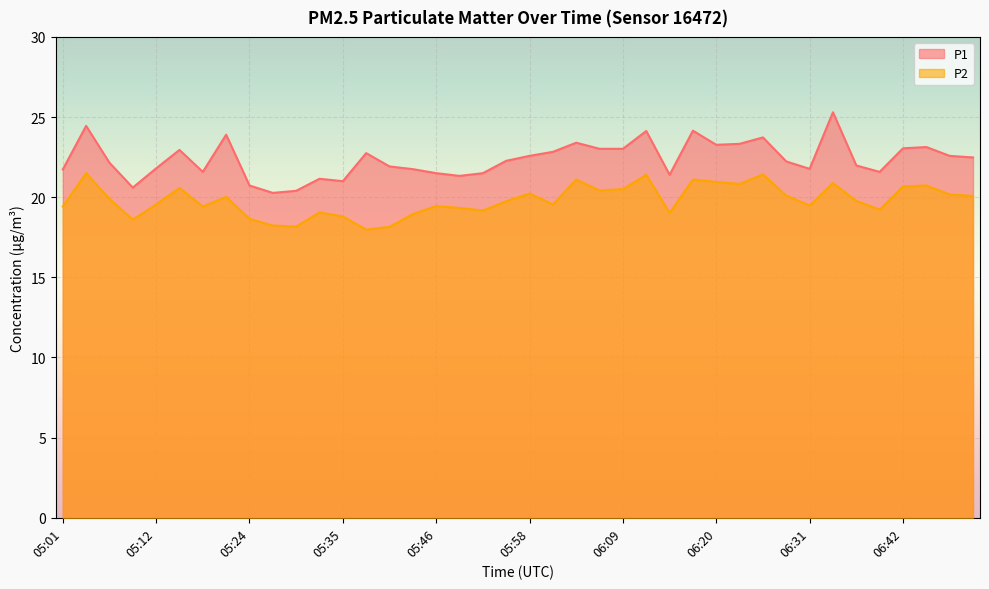

Reading right to left, list all the values displayed in this chart.

P1: 06:51=22.5	06:48=22.6	06:45=23.1	06:42=23.1	06:39=21.6	06:37=22.0	06:34=25.3	06:31=21.8	06:28=22.2	06:25=23.7	06:23=23.3	06:20=23.3	06:17=24.1	06:14=21.4	06:11=24.1	06:09=23.0	06:06=23.0	06:03=23.4	06:00=22.8	05:58=22.6	05:55=22.3	05:52=21.5	05:49=21.3	05:46=21.5	05:44=21.8	05:41=21.9	05:38=22.8	05:35=21.0	05:32=21.1	05:30=20.4	05:27=20.3	05:24=20.7	05:21=23.9	05:18=21.6	05:15=22.9	05:12=21.8	05:09=20.6	05:07=22.1	05:04=24.4	05:01=21.7
P2: 06:51=20.1	06:48=20.2	06:45=20.7	06:42=20.7	06:39=19.2	06:37=19.8	06:34=20.9	06:31=19.5	06:28=20.1	06:25=21.4	06:23=20.8	06:20=20.9	06:17=21.1	06:14=19.0	06:11=21.4	06:09=20.5	06:06=20.4	06:03=21.1	06:00=19.6	05:58=20.2	05:55=19.8	05:52=19.2	05:49=19.3	05:46=19.4	05:44=18.9	05:41=18.1	05:38=18.0	05:35=18.8	05:32=19.1	05:30=18.2	05:27=18.2	05:24=18.6	05:21=20.0	05:18=19.4	05:15=20.6	05:12=19.6	05:09=18.6	05:07=19.9	05:04=21.5	05:01=19.4